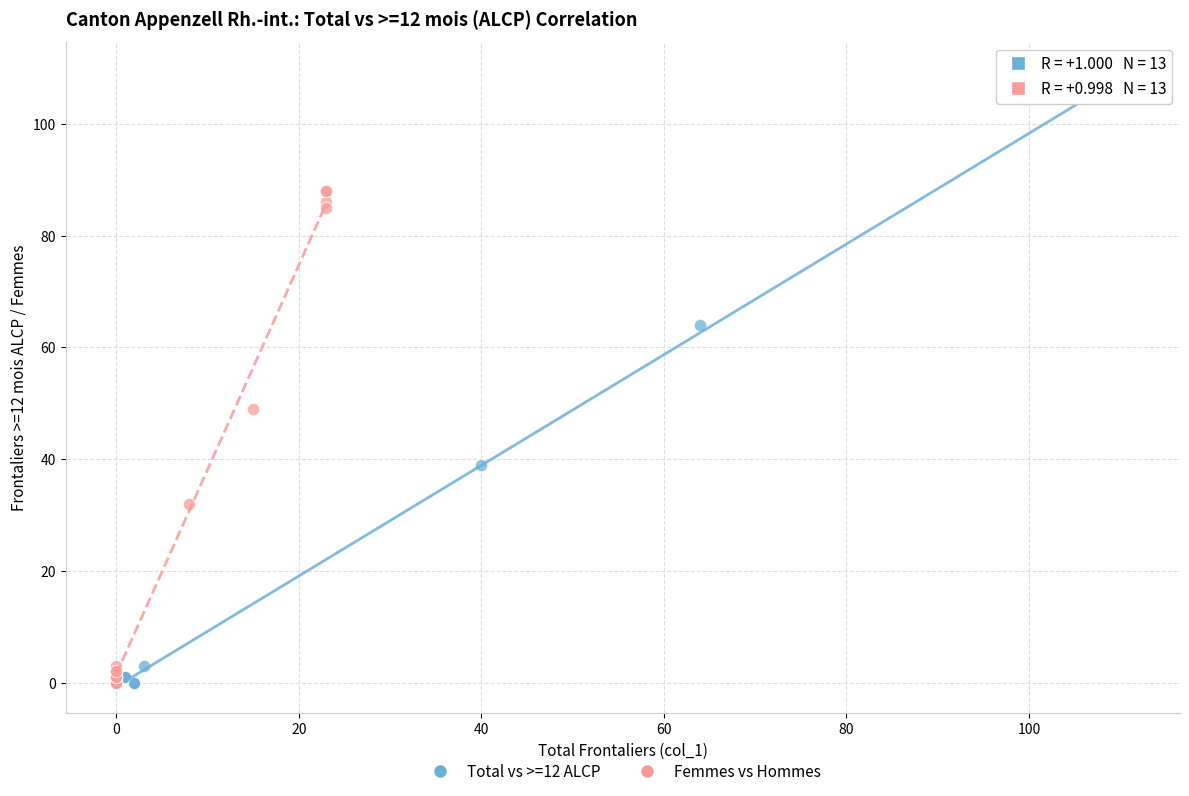

Which series contains the highest Y value?

Total vs >=12 ALCP